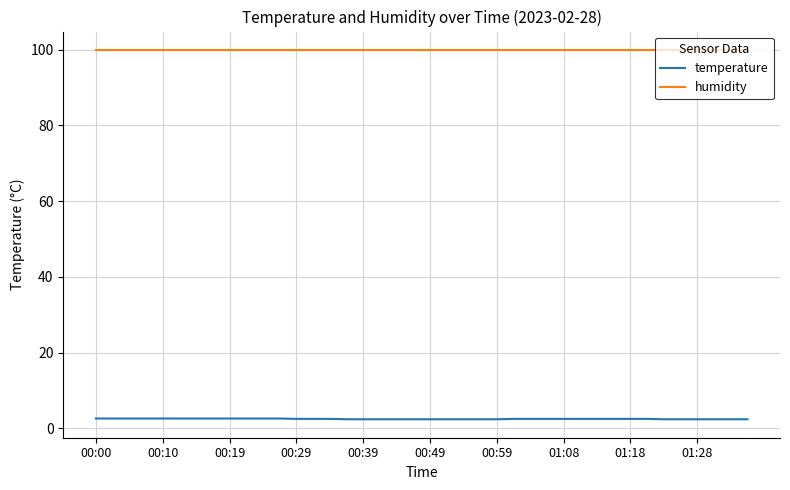

Which series has the largest total across all categories?

humidity